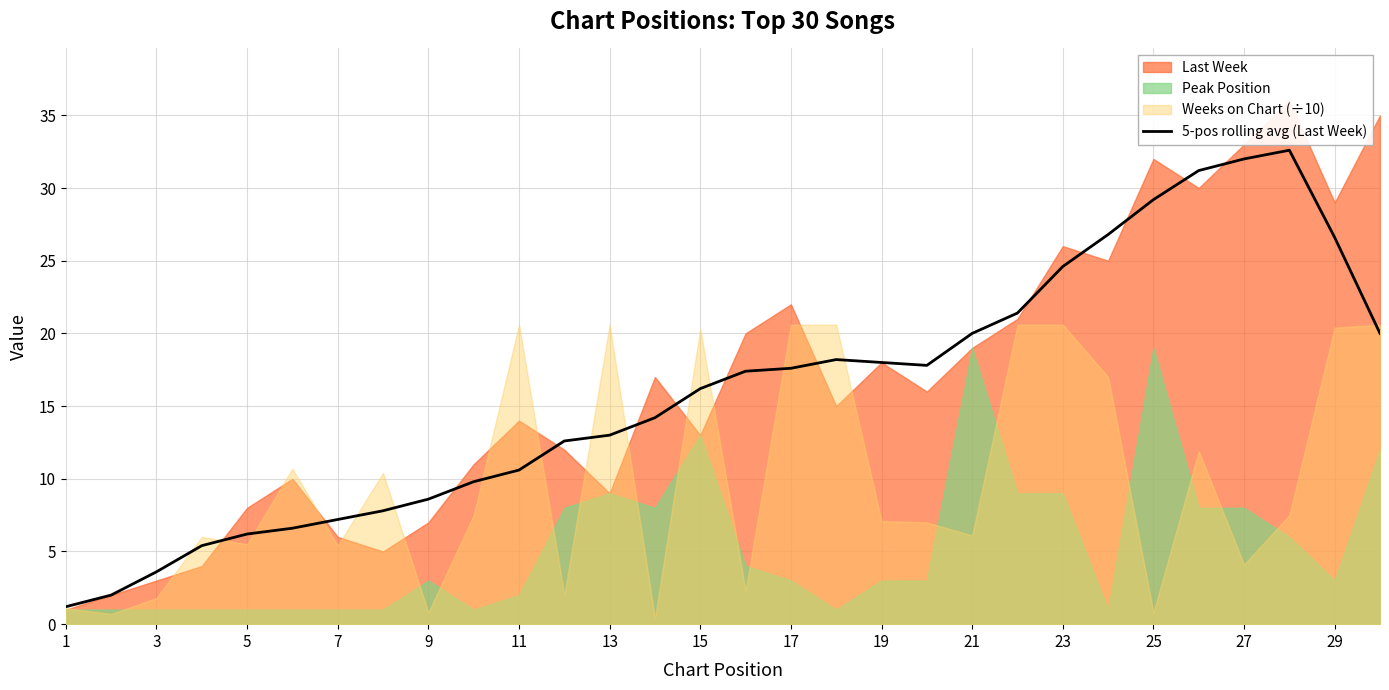

True or false: the data has more than 0 interior local peaks.

True